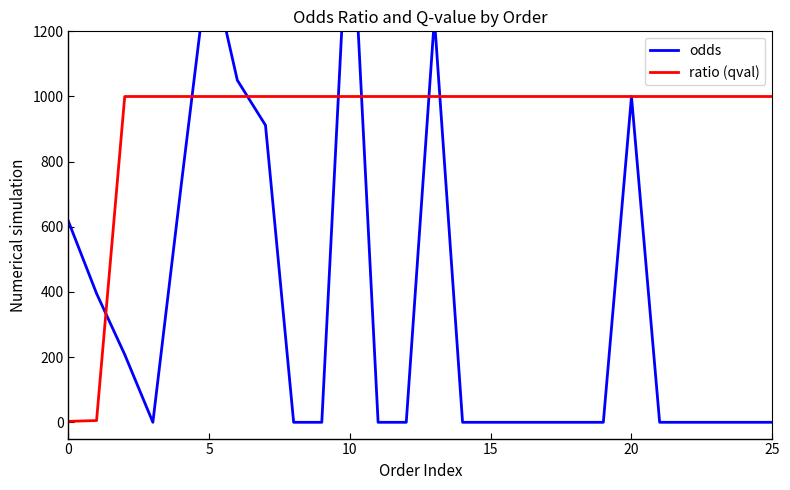

How many intersections are there between ratio (qval) and odds?

7